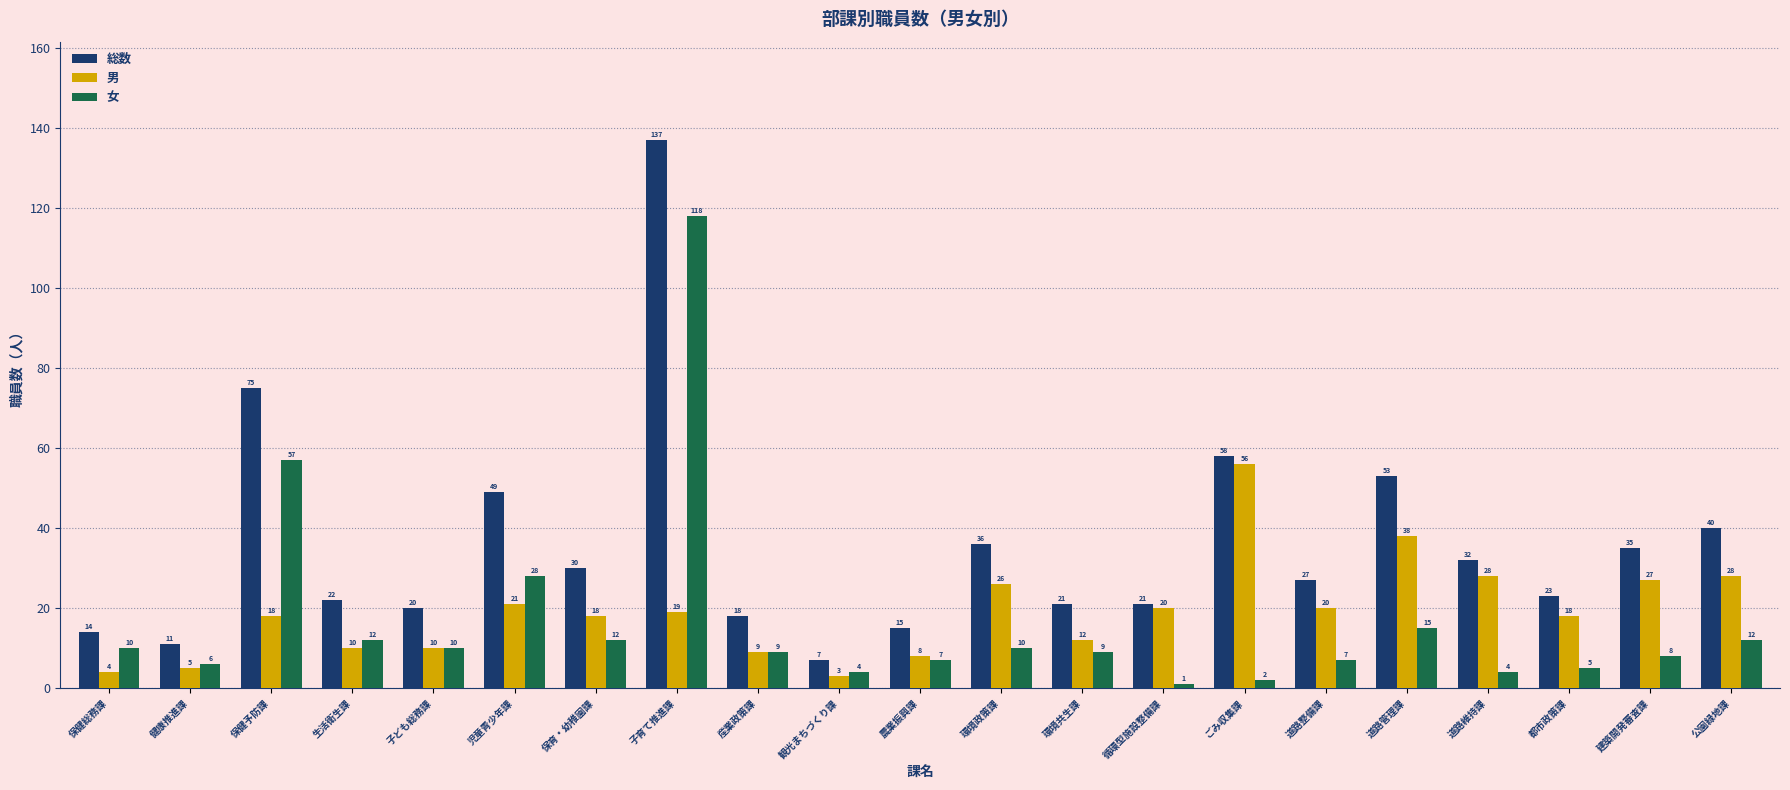

Read the 女 value at 産業政策課, to the nearest 10.

10